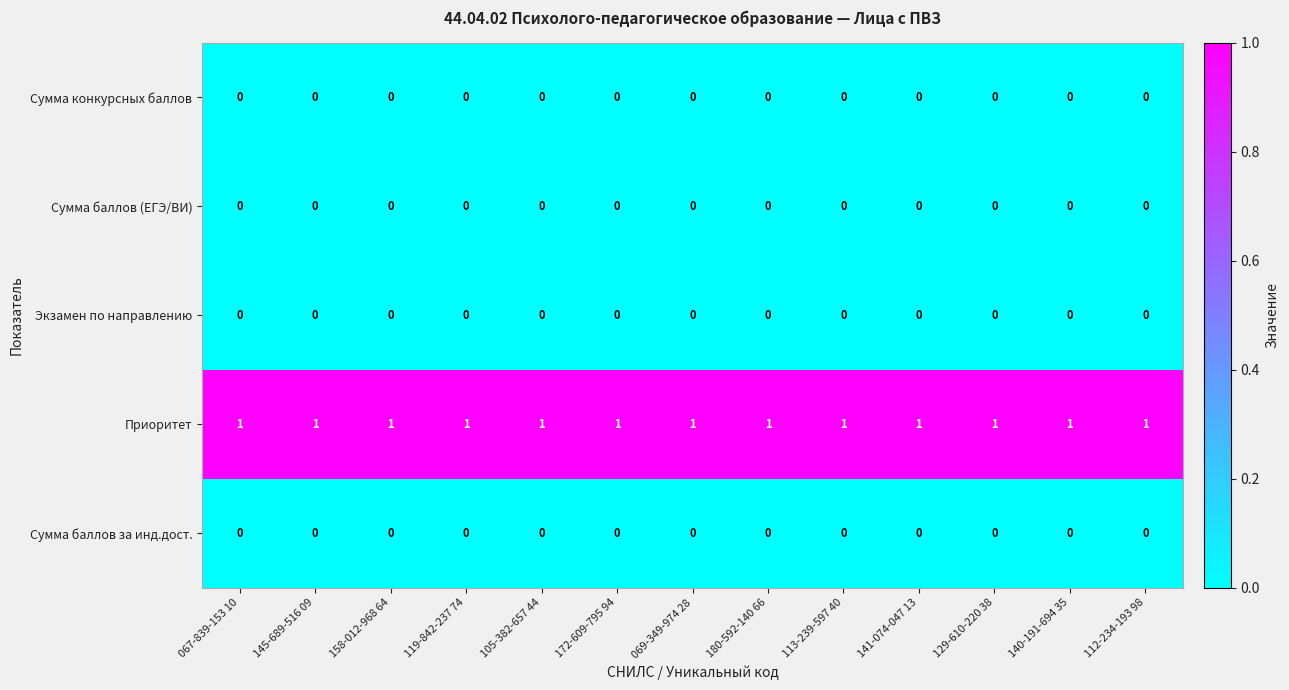

Which series has the largest total across all categories?

Приоритет